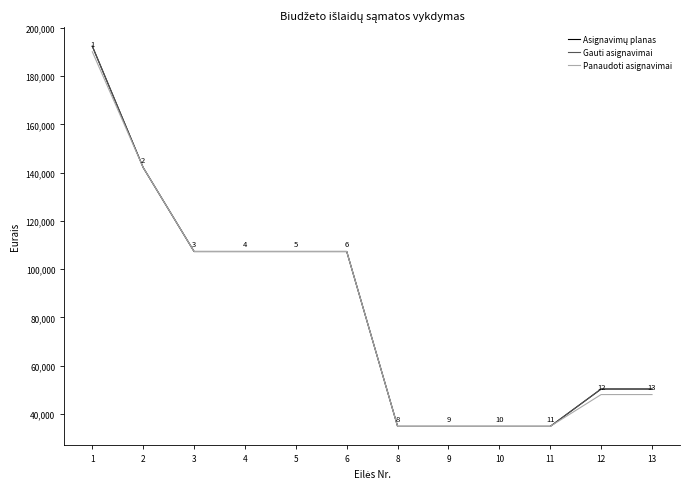

Does the chart have visible grid lines?

No